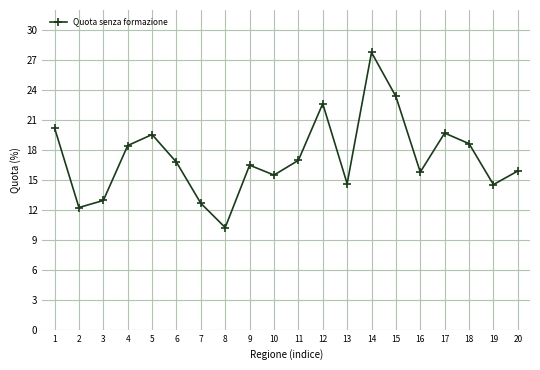

How many points are lower than both their immediate neighbors (excluding endpoints)?

6